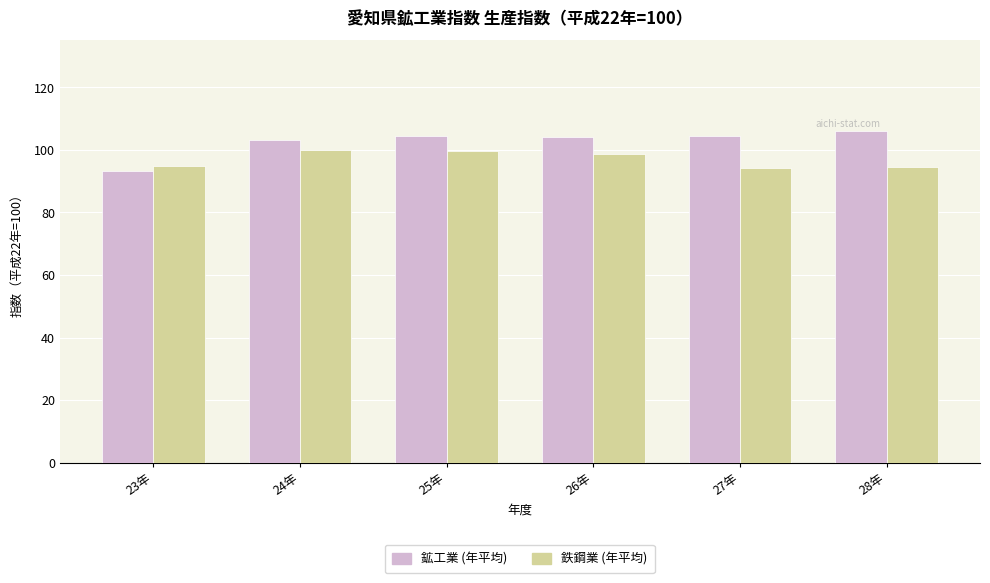

What position from the right is 24年?

5